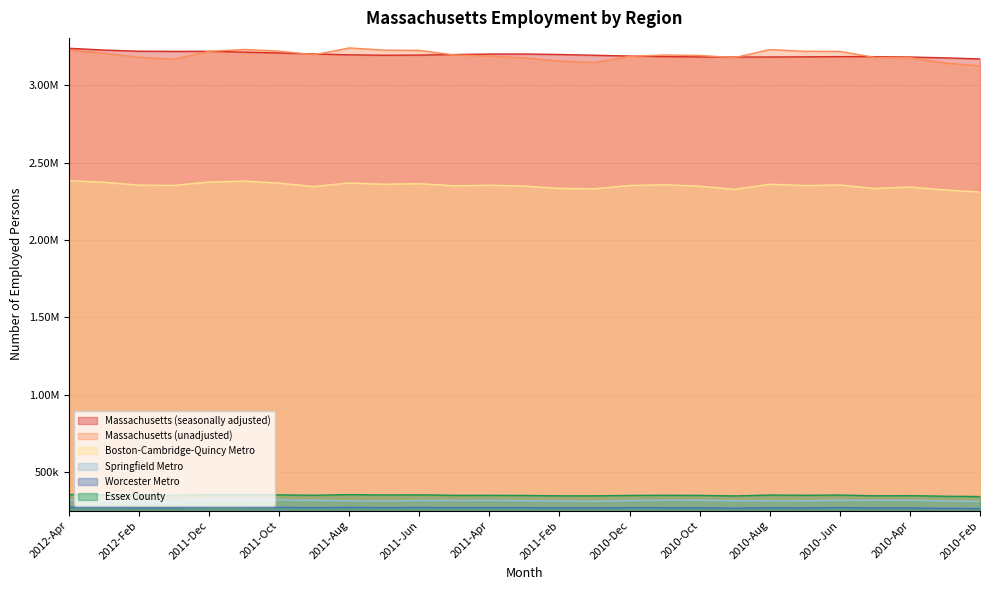

Which has a higher value, 2010-Oct or 2010-Mar?

2010-Oct